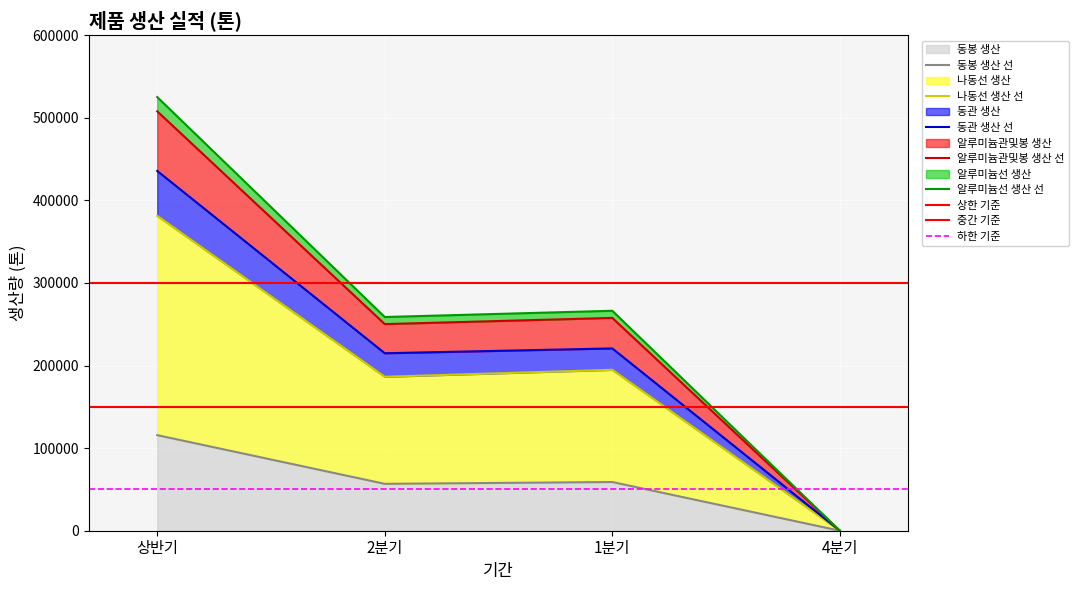

What is the difference between the highest and lowest values at 1분기?

207363